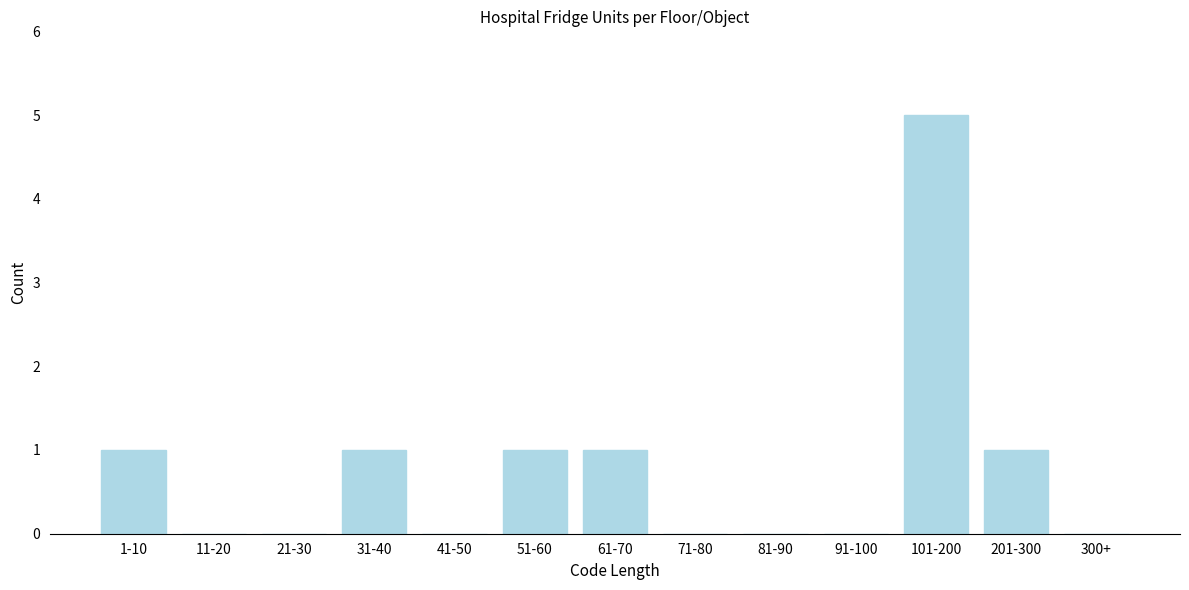

Reading left to right, list all the values displayed in this chart.

1-10=1	11-20=0	21-30=0	31-40=1	41-50=0	51-60=1	61-70=1	71-80=0	81-90=0	91-100=0	101-200=5	201-300=1	300+=0